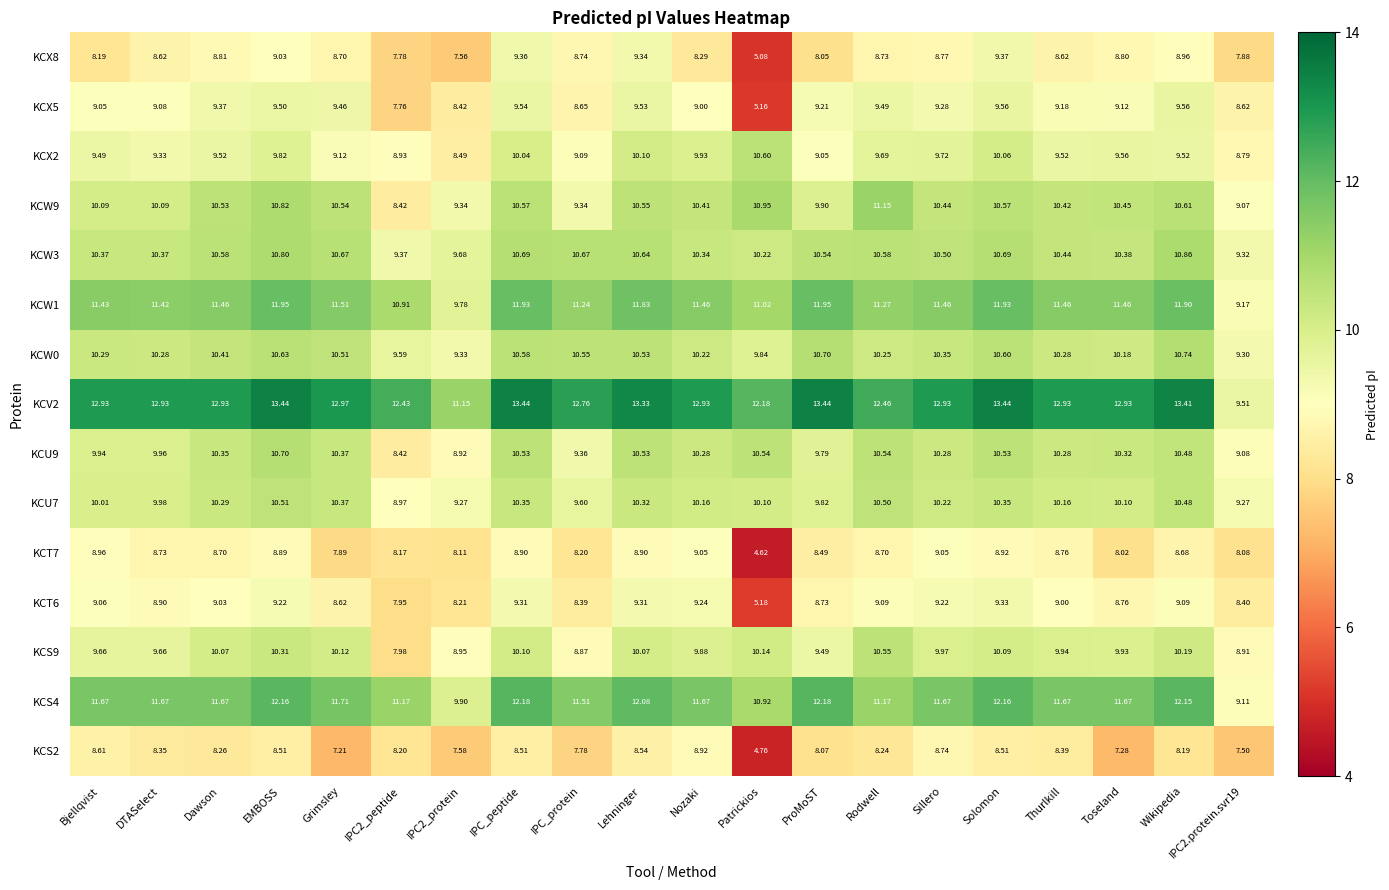

At which category is the sum across all series the highest?

EMBOSS